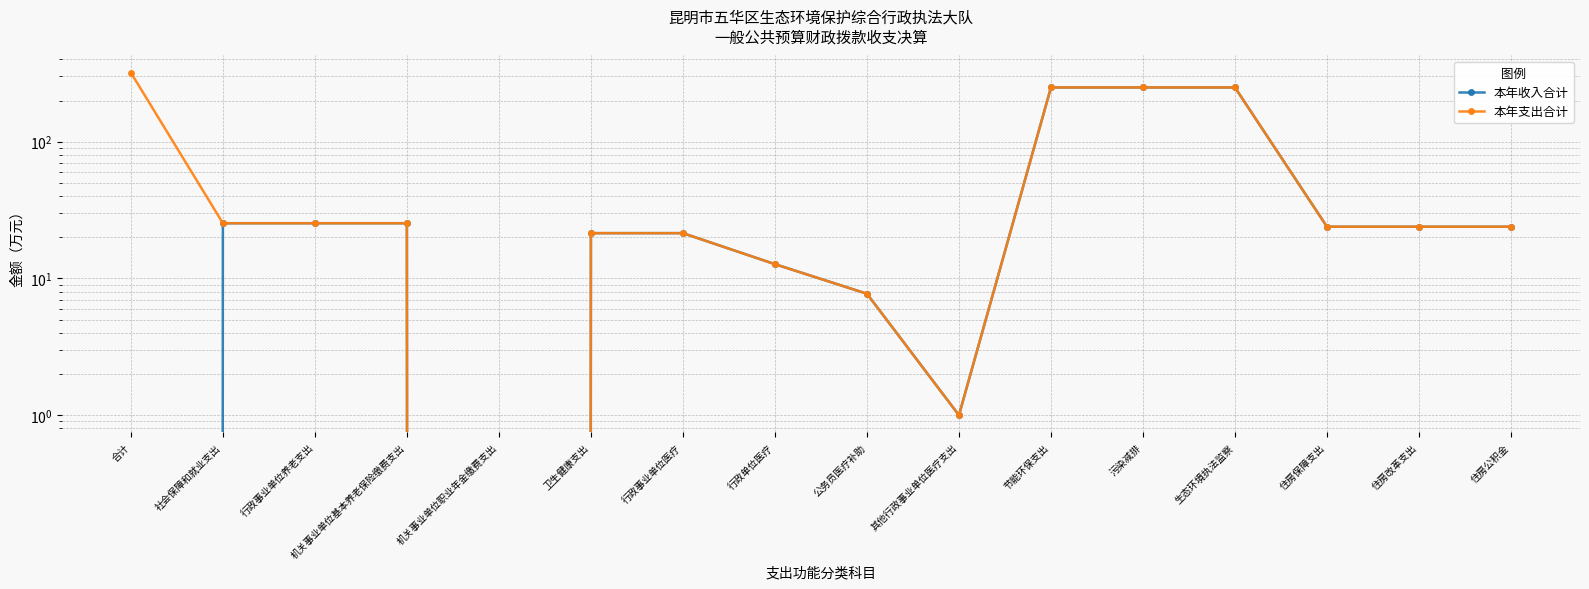

What is the sum of the 本年收入合计 values at 住房保障支出 and 节能环保支出?

273.2